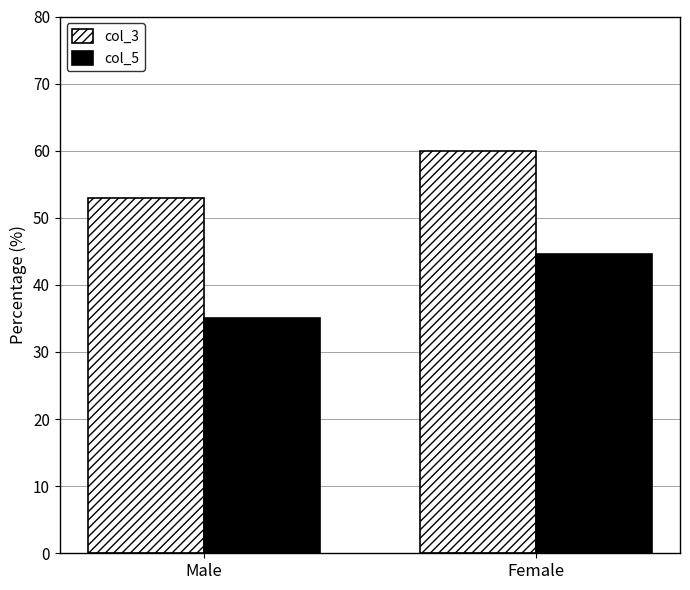

Are the bars horizontal?

No